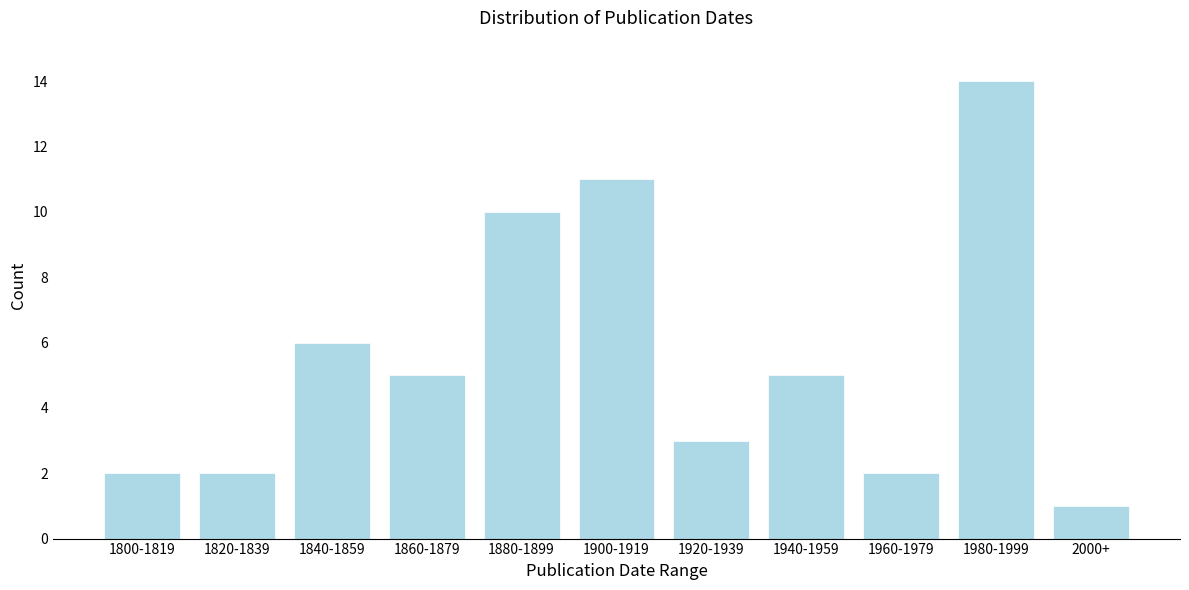

Reading right to left, extract all data points from this chart.

2000+=1	1980-1999=14	1960-1979=2	1940-1959=5	1920-1939=3	1900-1919=11	1880-1899=10	1860-1879=5	1840-1859=6	1820-1839=2	1800-1819=2